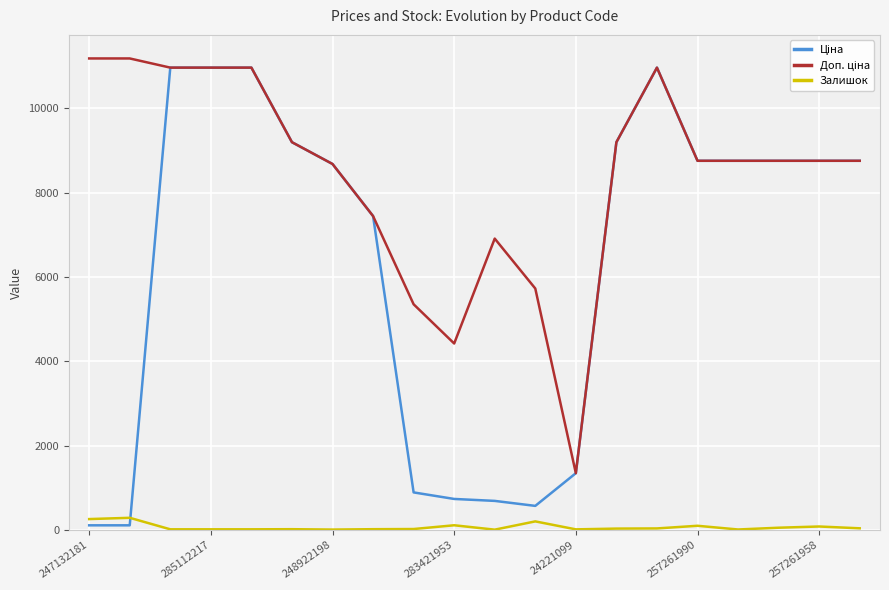

What is the greatest value displayed?

11182.0